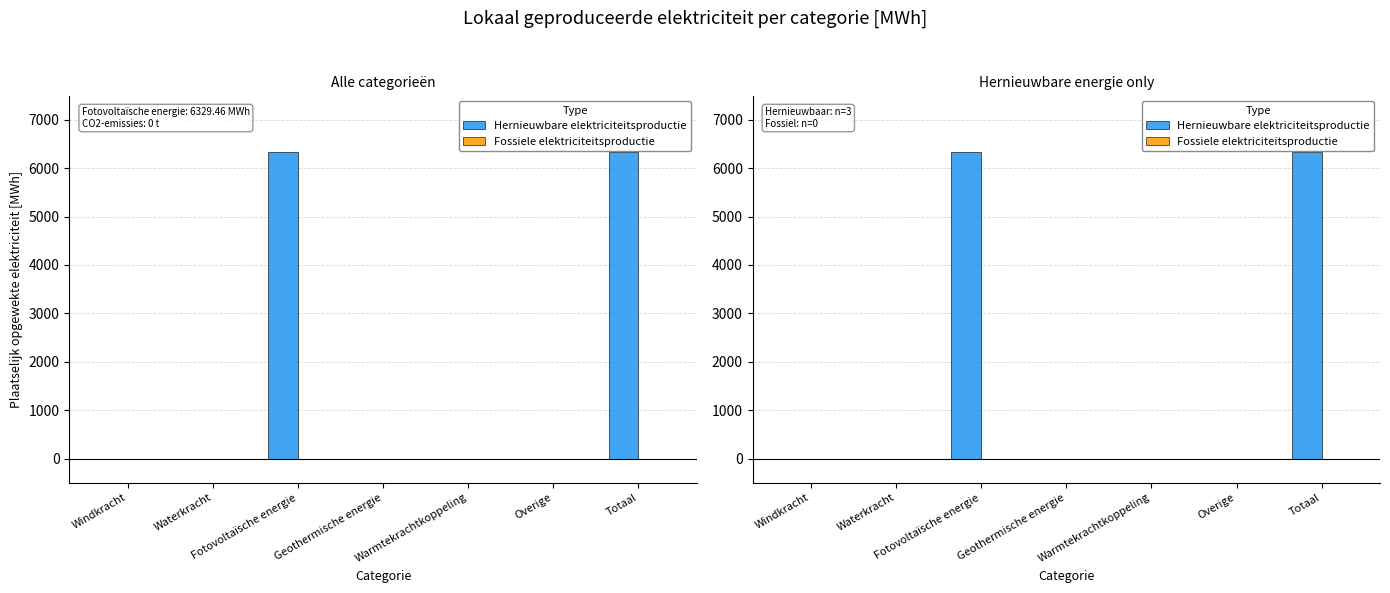

Between Geothermische energie and Totaal, which series saw the biggest shift?

Hernieuwbare elektriciteitsproductie